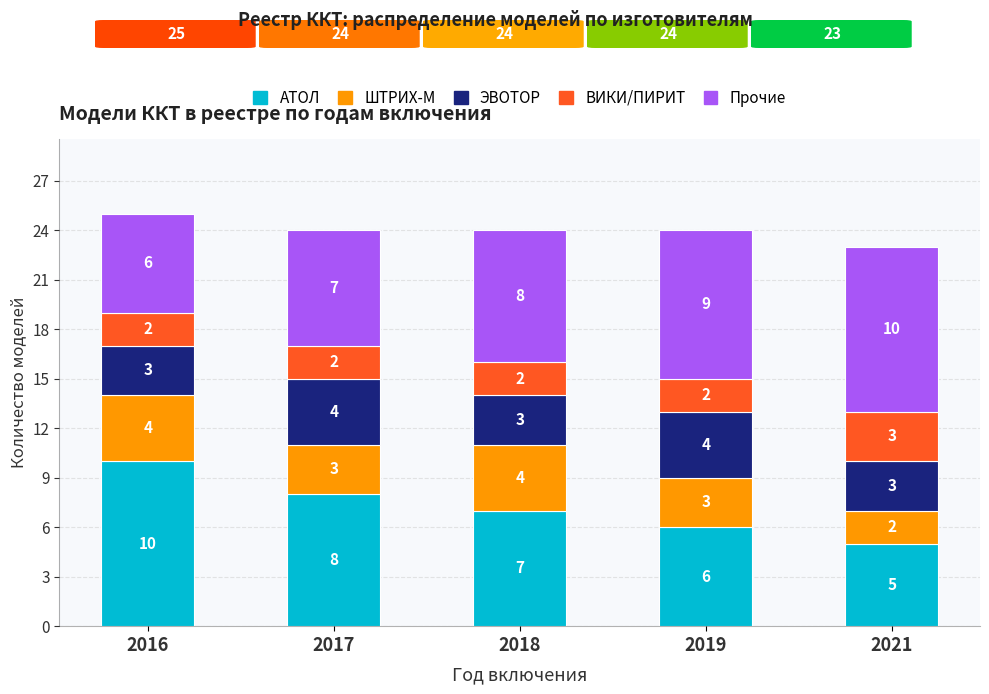

What are all the series names shown in the legend?

АТОЛ, ШТРИХ-М, ЭВОТОР, ВИКИ/ПИРИТ, Прочие